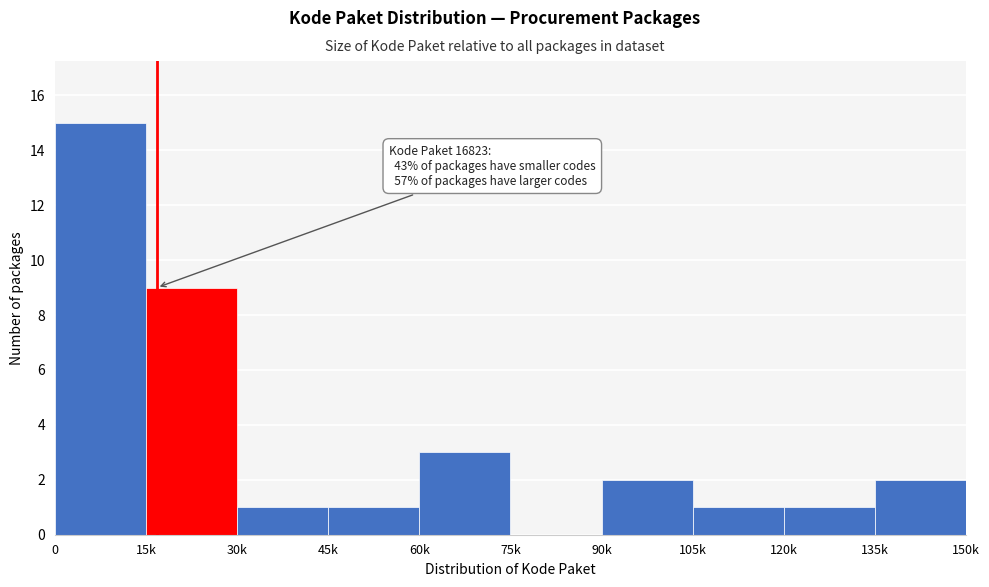

Reading left to right, extract all data points from this chart.

0=15	15k=9	30k=1	45k=1	60k=3	75k=0	90k=2	105k=1	120k=1	135k=2